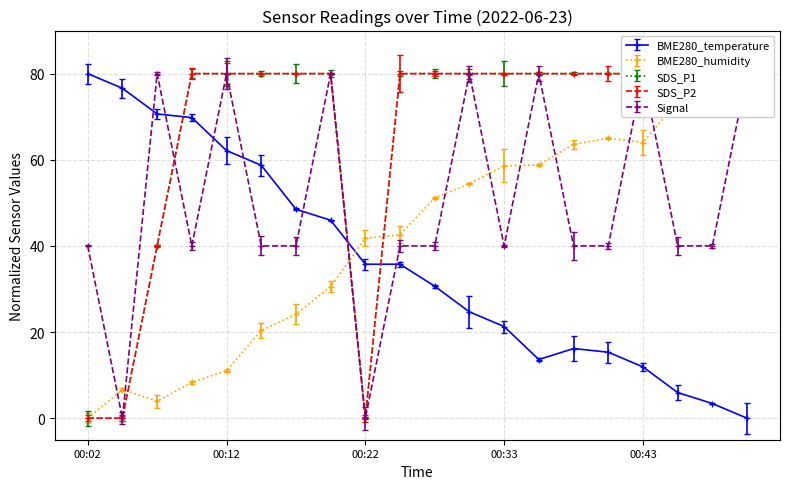

What is the value of the BME280_humidity point at the 14th from the left?

58.8